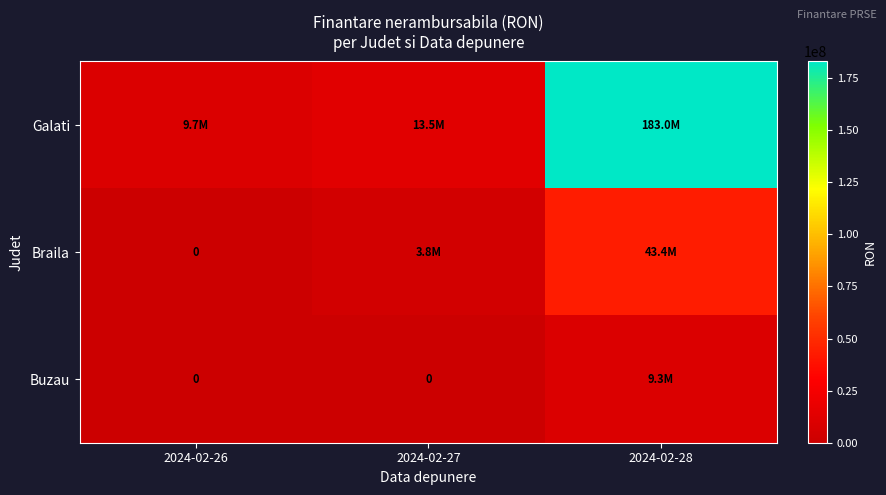

Which series changed the most between 2024-02-26 and 2024-02-28?

Galati